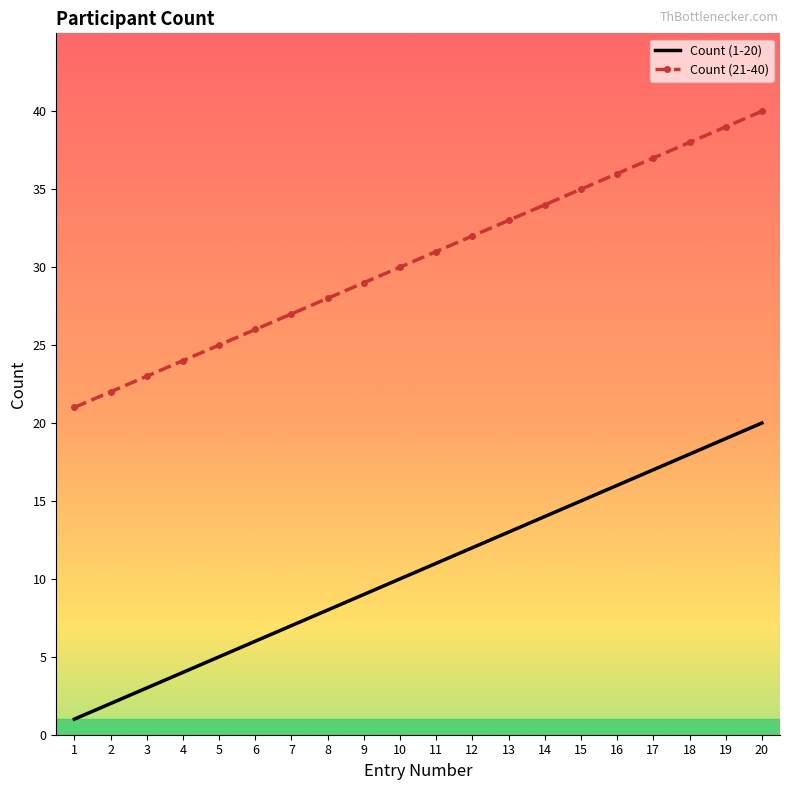

Rank the series at 10 from highest to lowest value.

Count (21-40), Count (1-20)